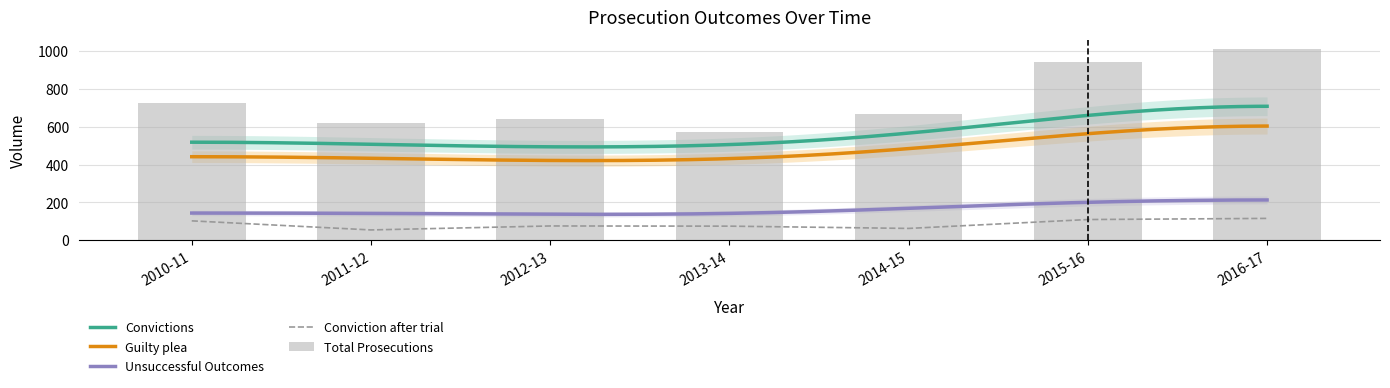

How many values in the Unsuccessful Outcomes series are below 147?

3